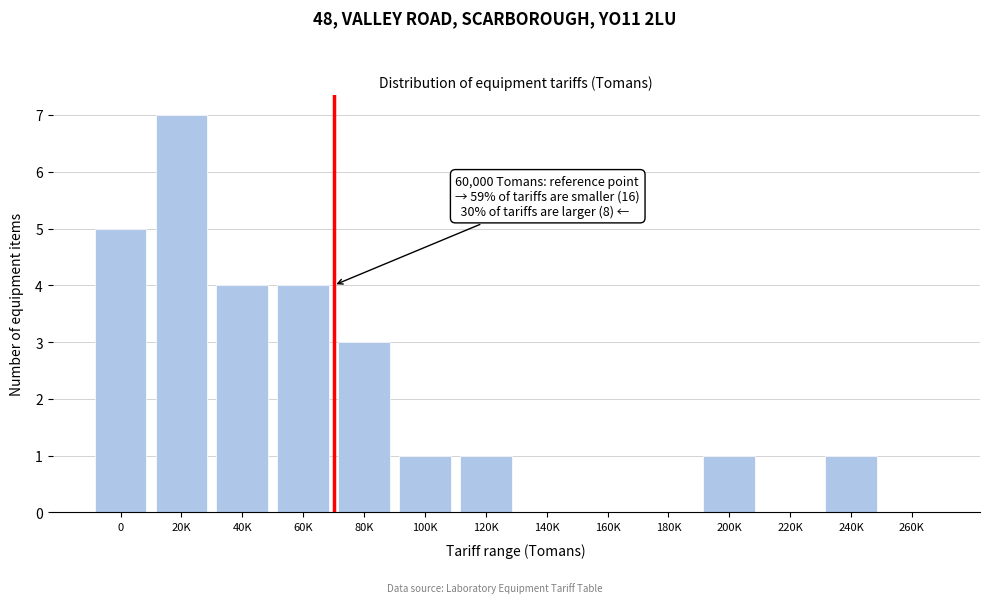

Reading right to left, transcribe all the data shown in this chart.

260K=0	240K=1	220K=0	200K=1	180K=0	160K=0	140K=0	120K=1	100K=1	80K=3	60K=4	40K=4	20K=7	0=5